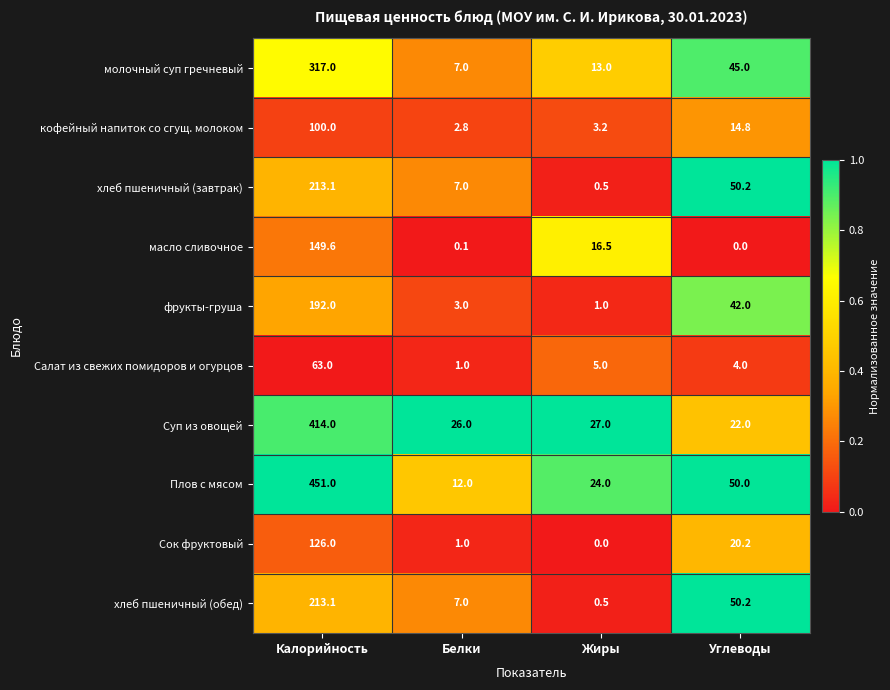

At which label does масло сливочное reach its minimum?

Углеводы